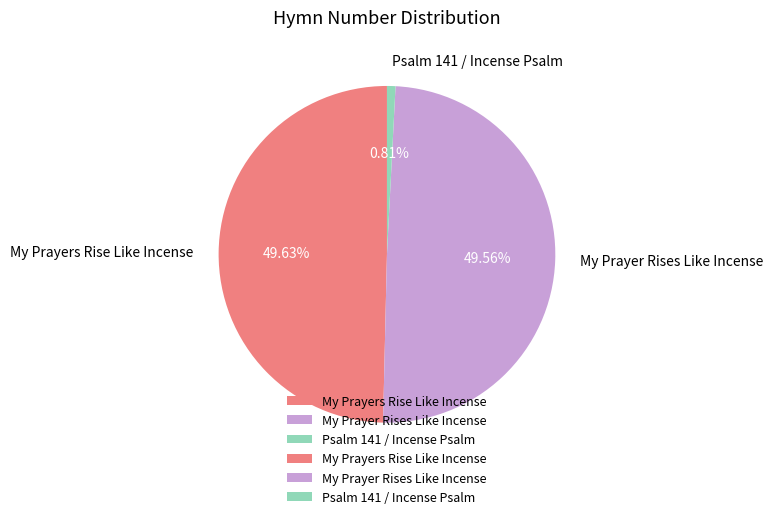

To the nearest percent, what is the average slice percentage?

33%